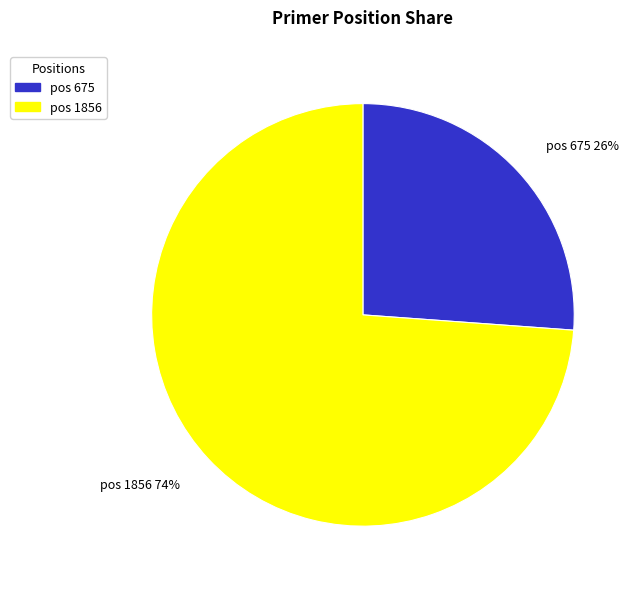

To the nearest percent, what percentage of the pie is pos 675?

26%